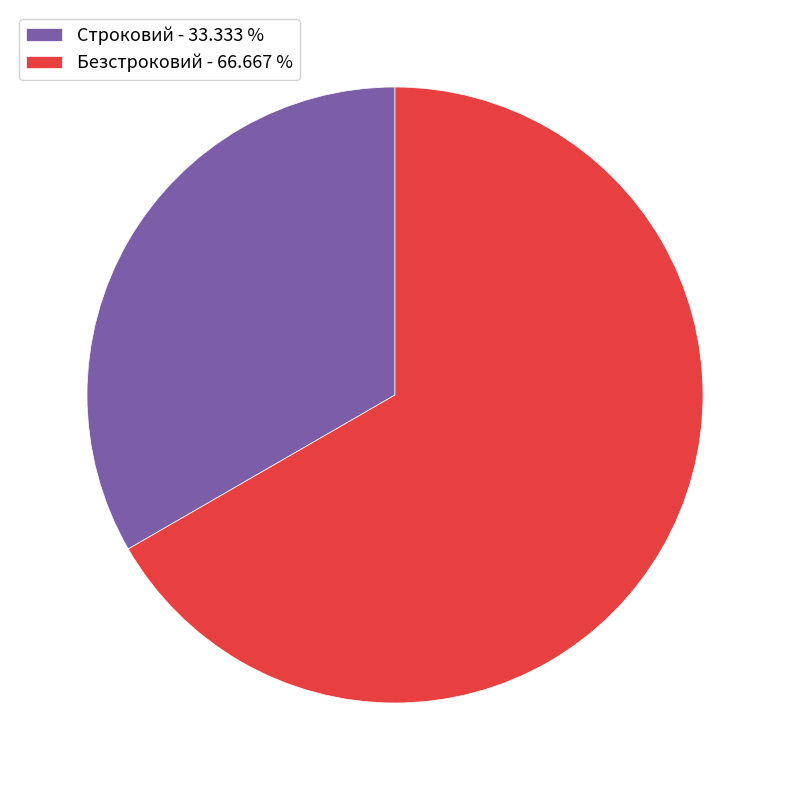

Do Строковий - 33.333 % and Безстроковий - 66.667 % together represent more than half of the pie?

Yes